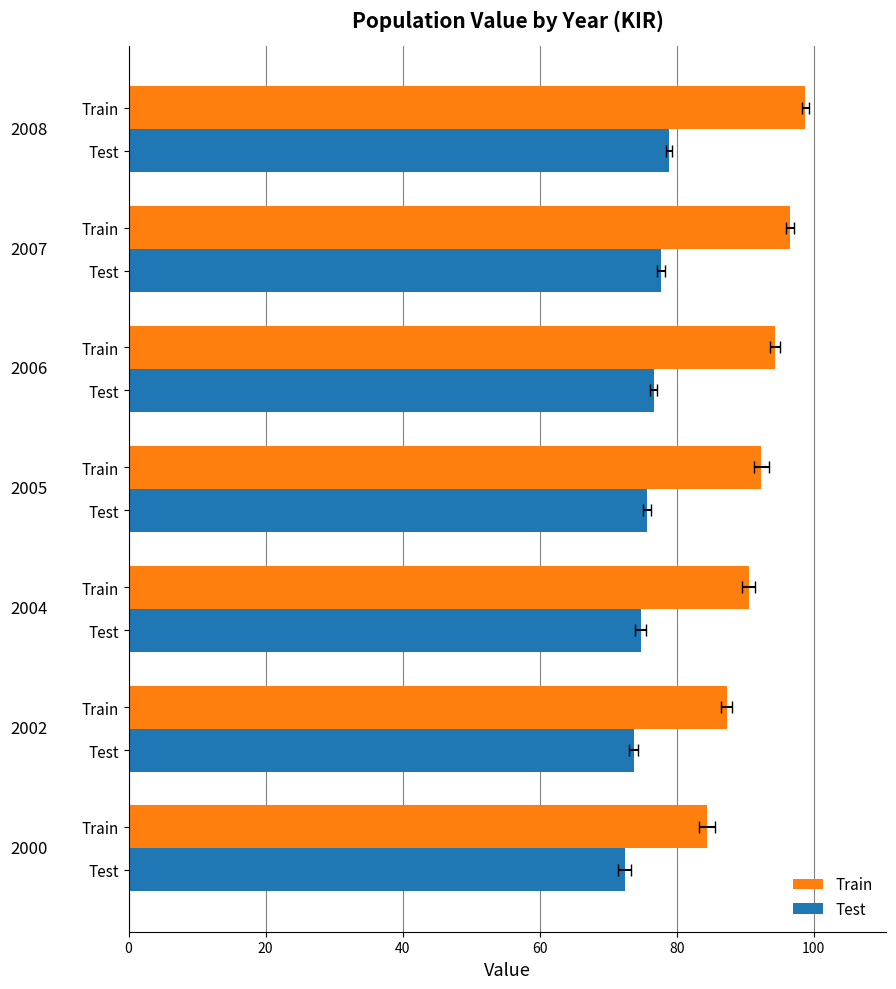

What is the average value of the Train series?

92.0